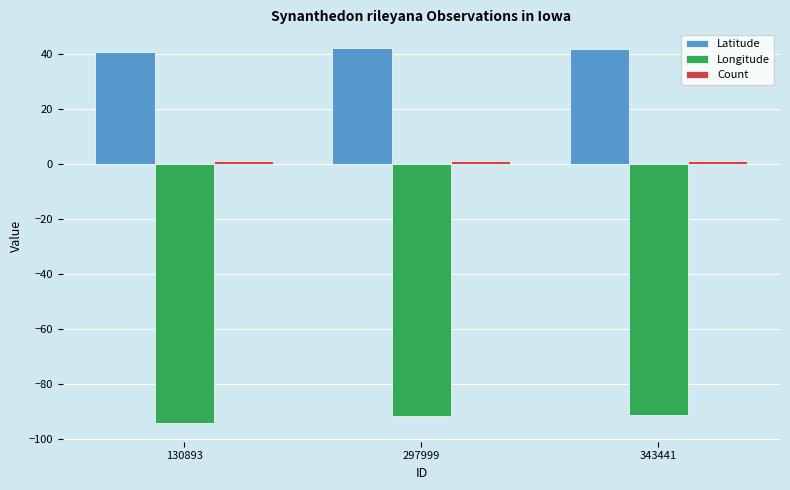

What is the maximum value shown in the chart?

42.3